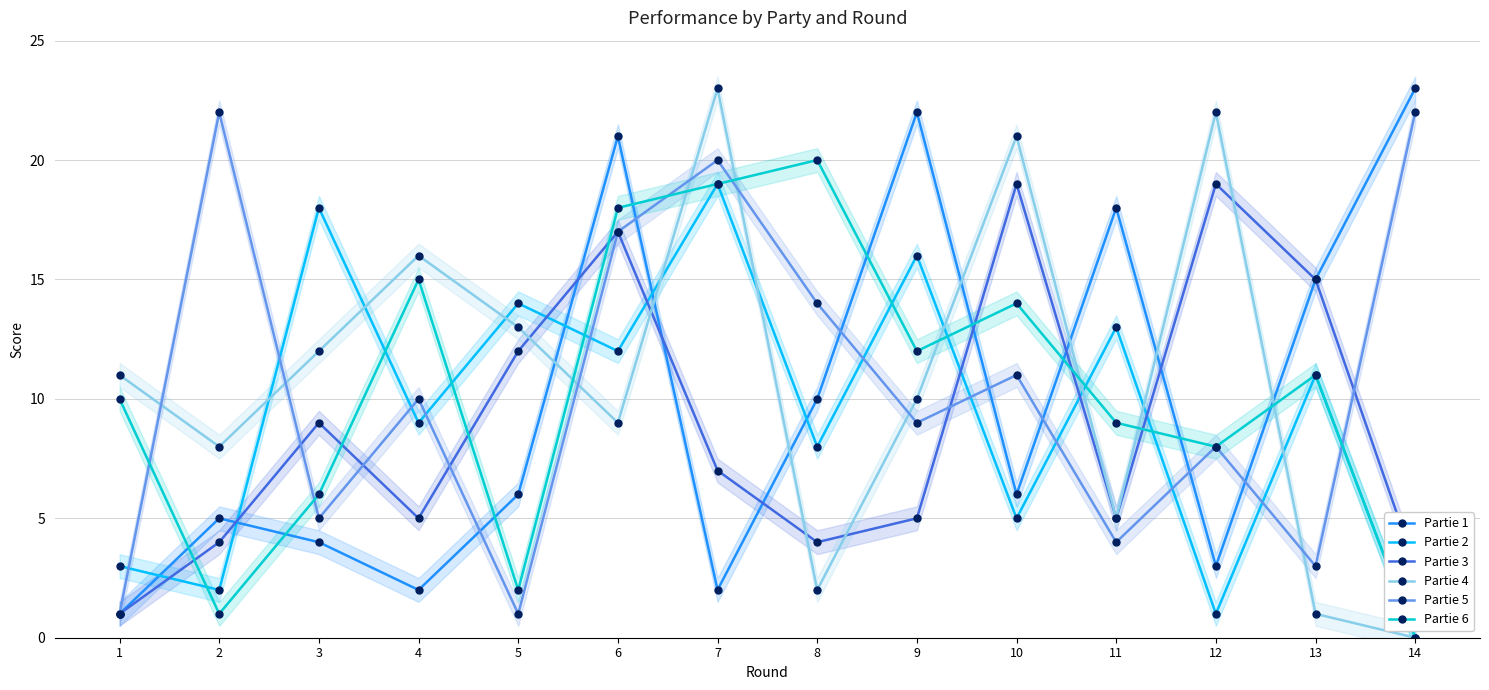

At which category does Partie 6 reach its first local valley?

2